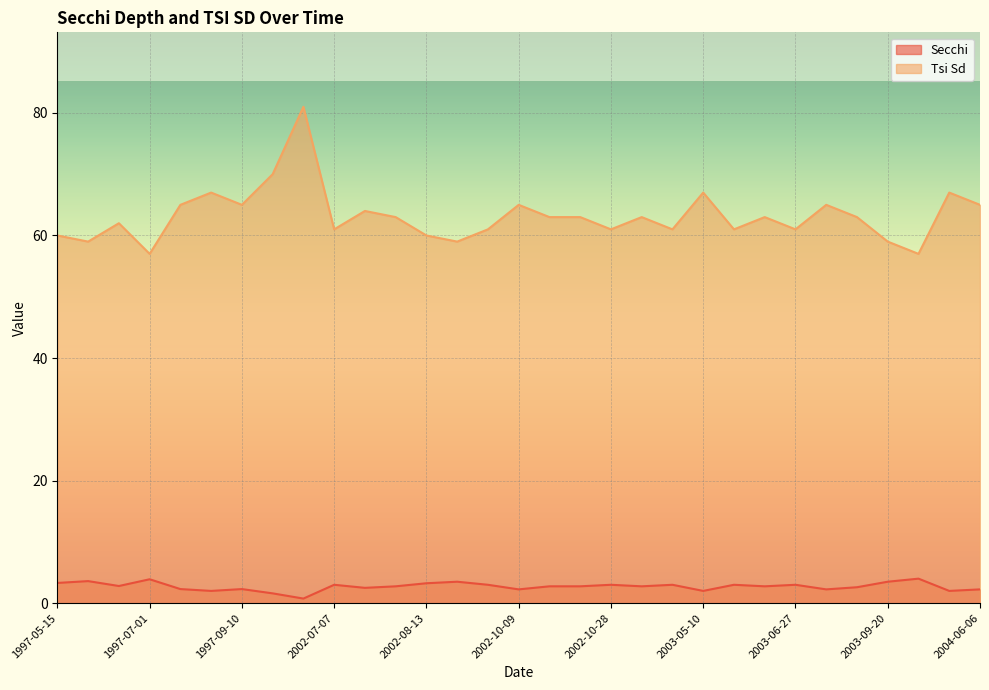

At which category is the sum across all series the highest?

2002-06-23